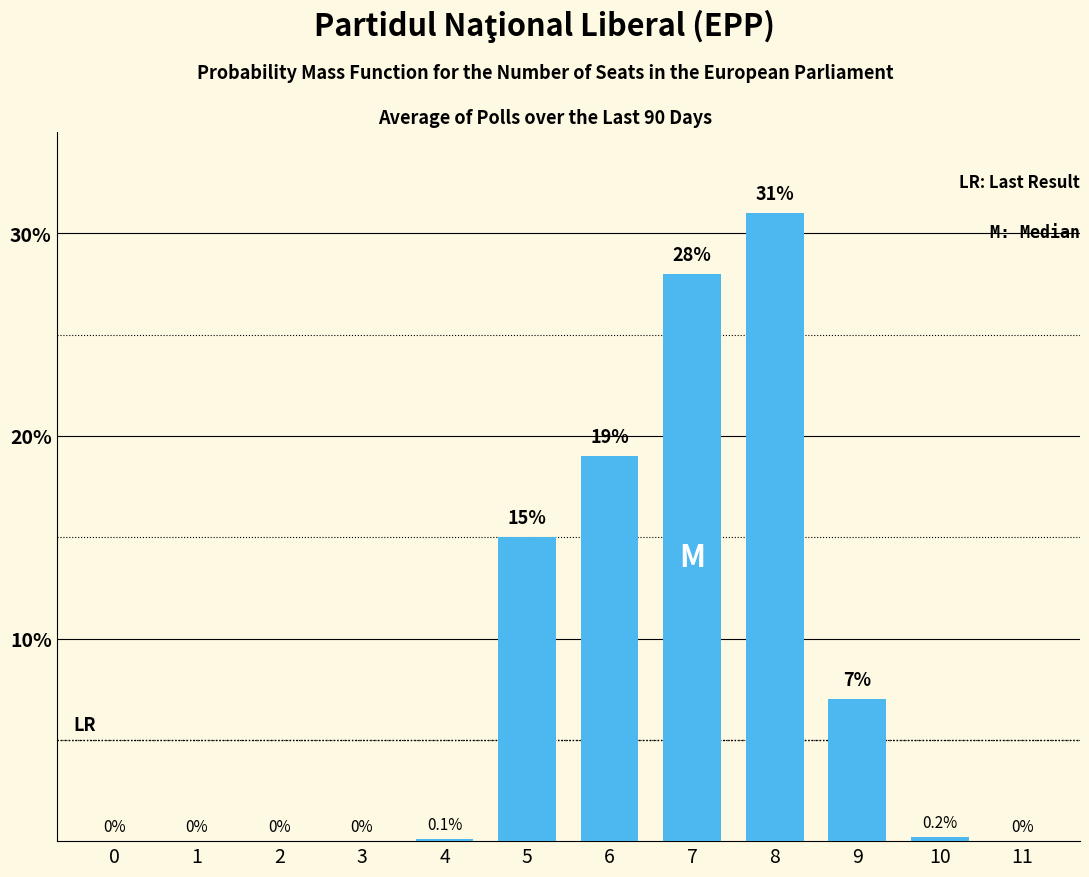

Approximately how many times larger is the value at 5 compared to 9?

2.1